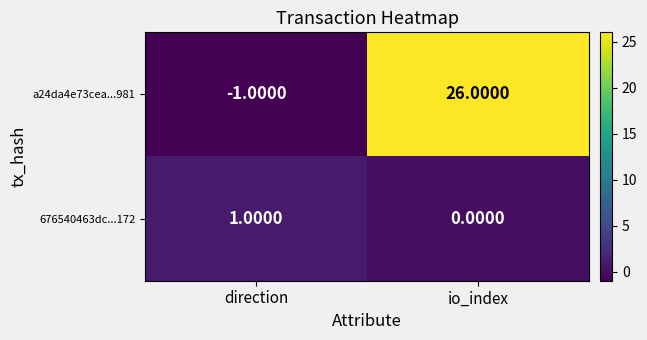

At which category does the chart reach its minimum across all series?

direction